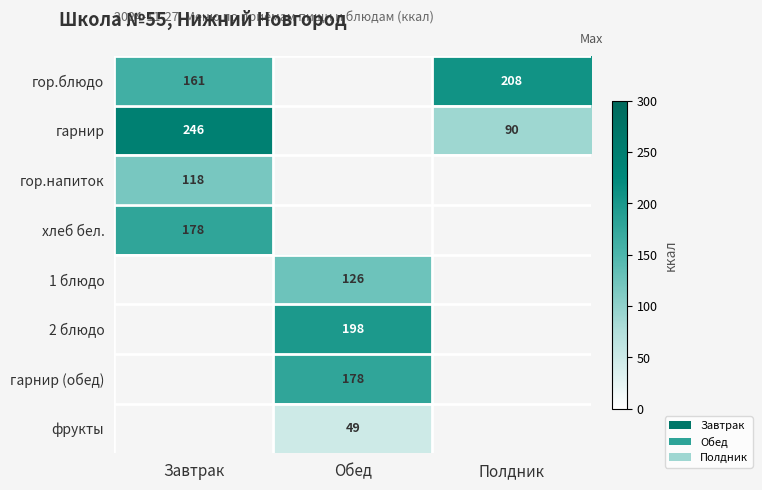

Is it true that 2 блюдо equals 198 at Обед?

True